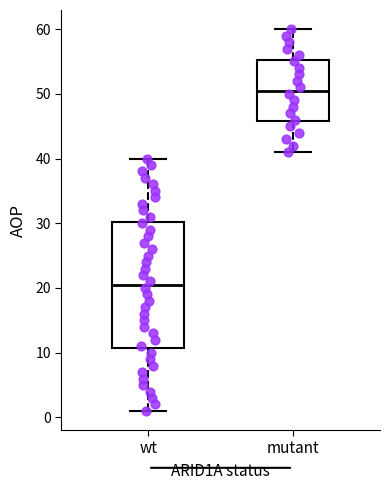

Which box's median line is the highest?

mutant